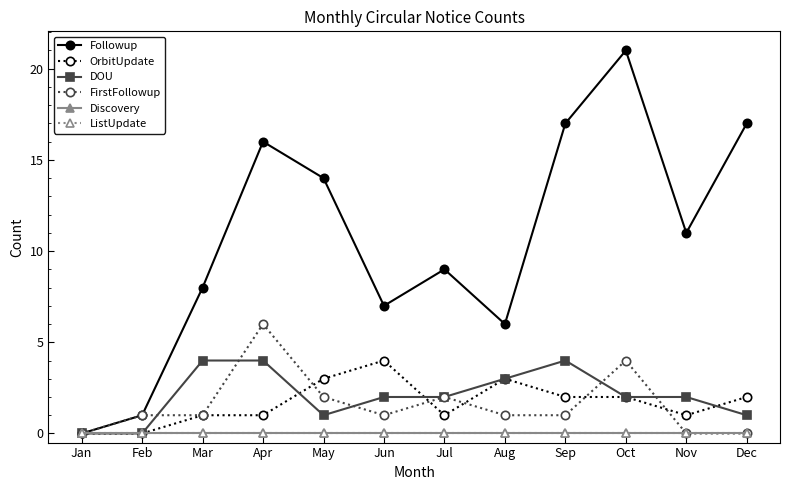

The FirstFollowup series shows 2 at Dec. True or false?

False